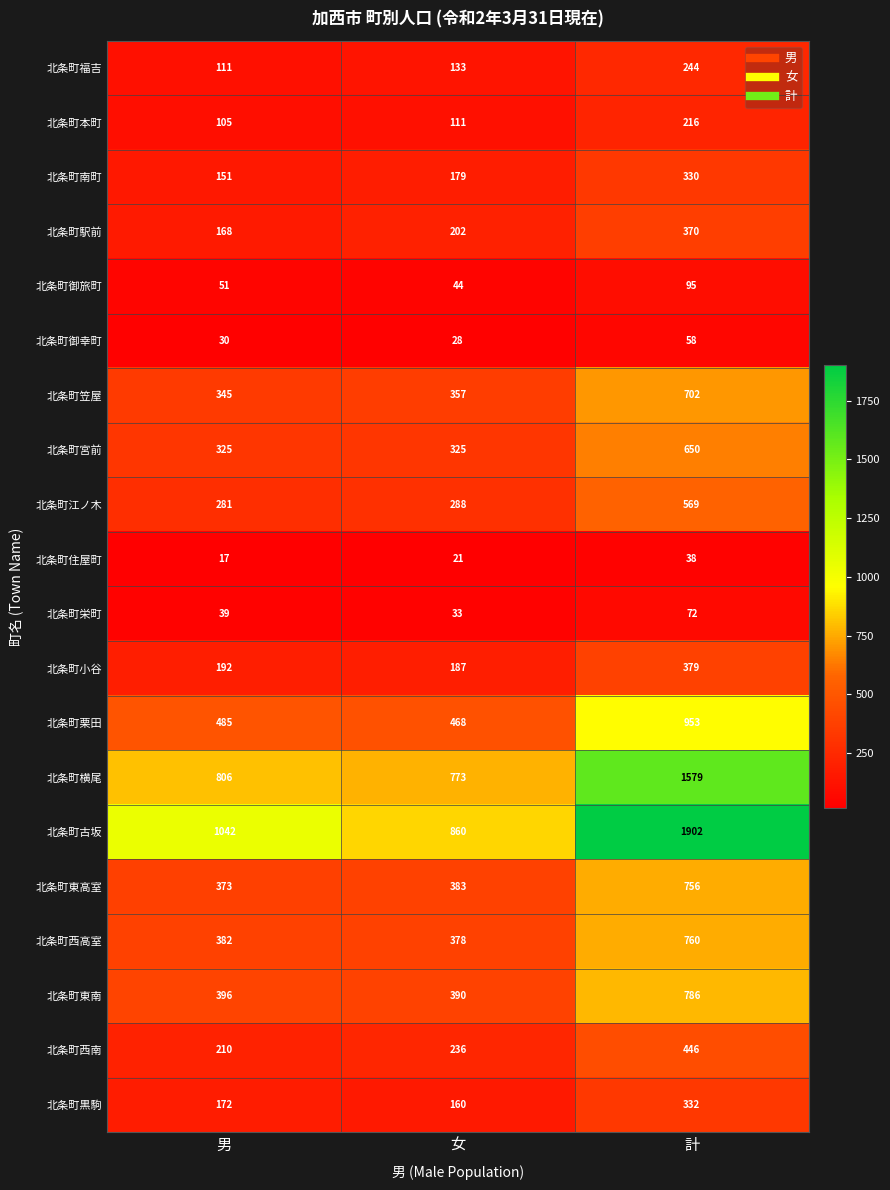

What is the smallest value displayed?

17